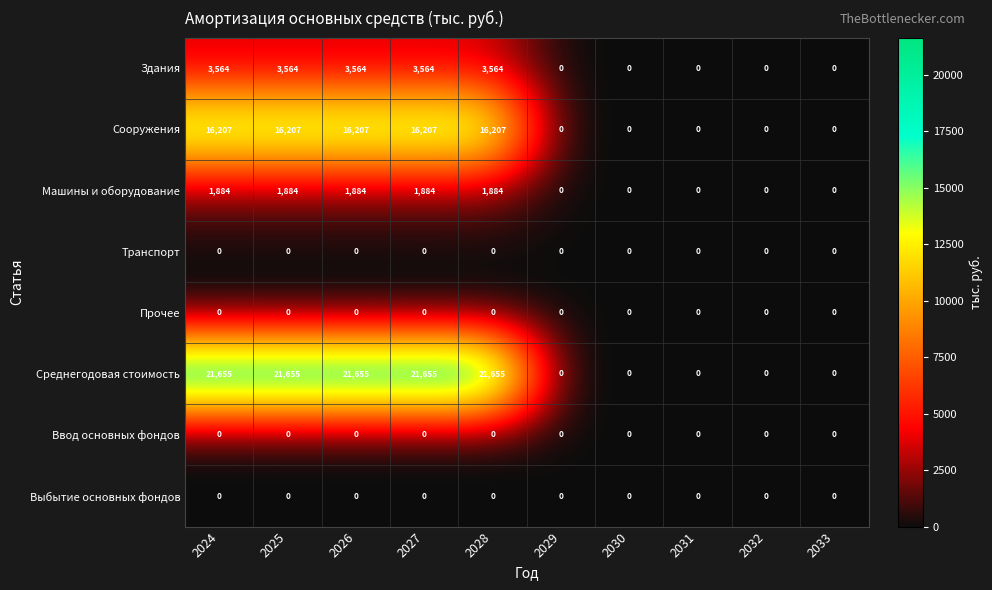

Is it true that Машины и оборудование equals 3230 at 2025?

False